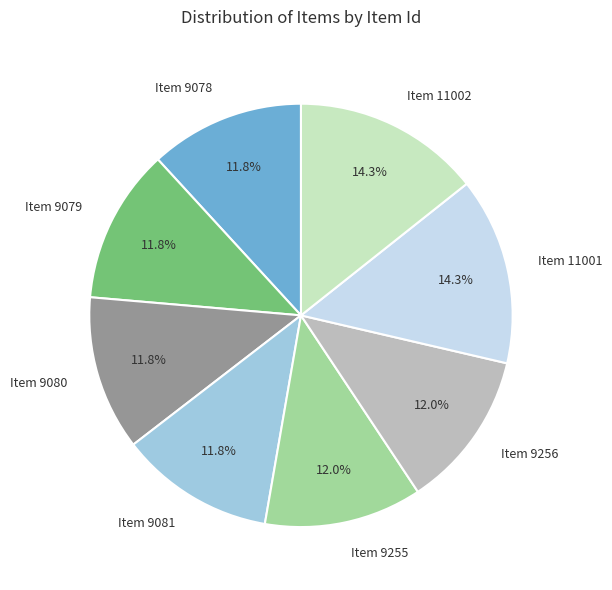

True or false: Item 11002 accounts for 14% of the total.

True